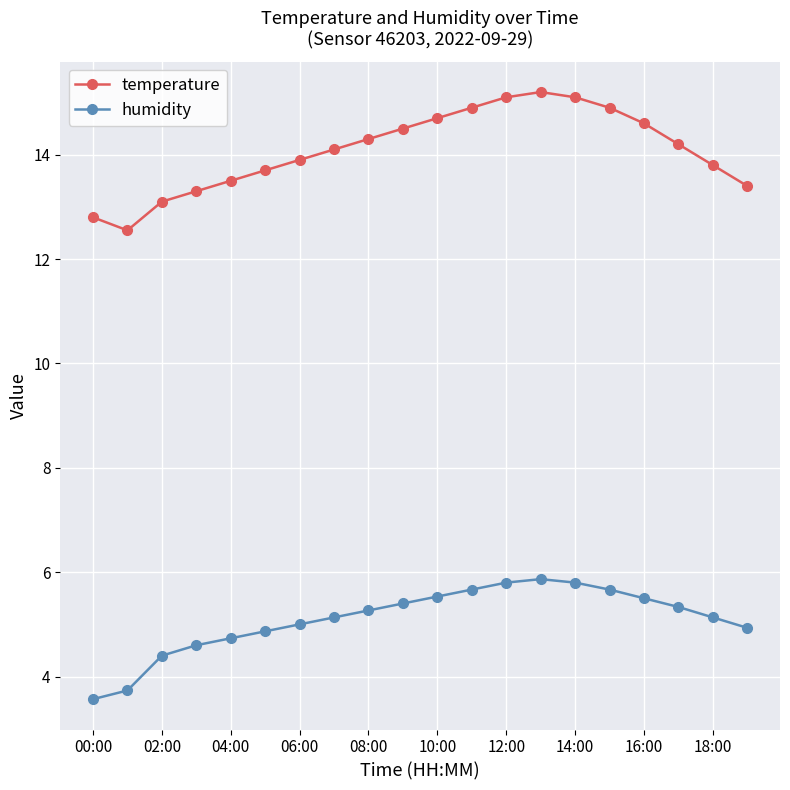

True or false: temperature has more than 0 interior local peaks.

True